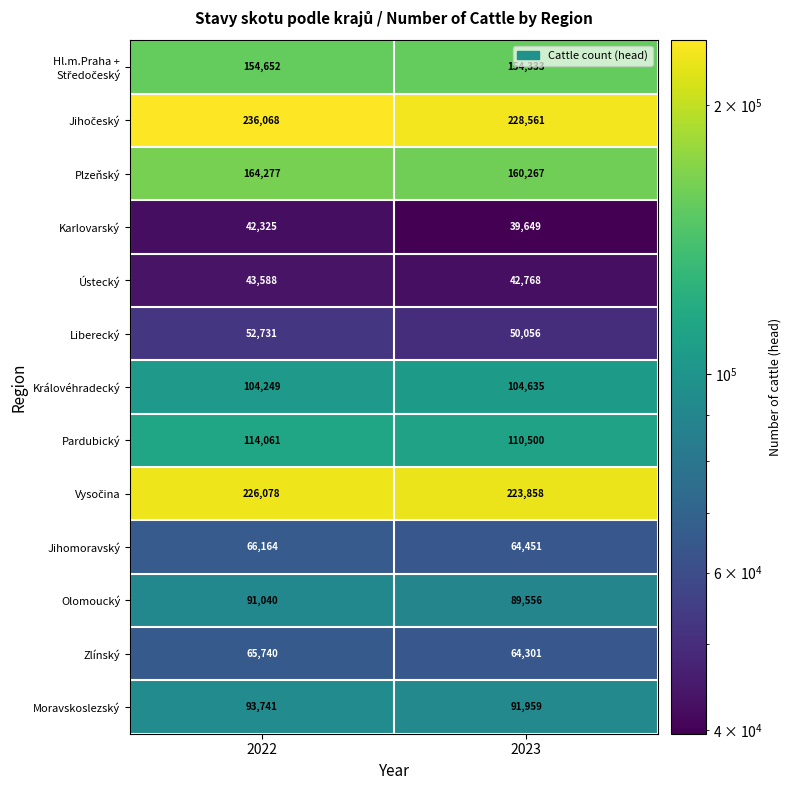

Read the Karlovarský value at 2023, to the nearest 10.

39650